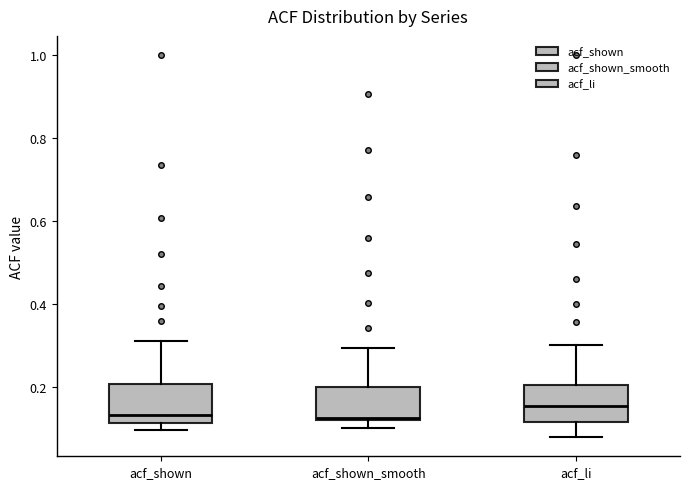

Reading left to right, transcribe this box plot: for each box, give where its median line is, the range the box spans, and where its two whiskers end, as read against the y-axis. The values are not printed on the chart, so give them approximately, as read against the axis.

acf_shown: median 0.14, box 0.12 to 0.20, whiskers 0.10 to 0.32
acf_shown_smooth: median 0.12, box 0.12 to 0.20, whiskers 0.10 to 0.30
acf_li: median 0.16, box 0.12 to 0.20, whiskers 0.08 to 0.30